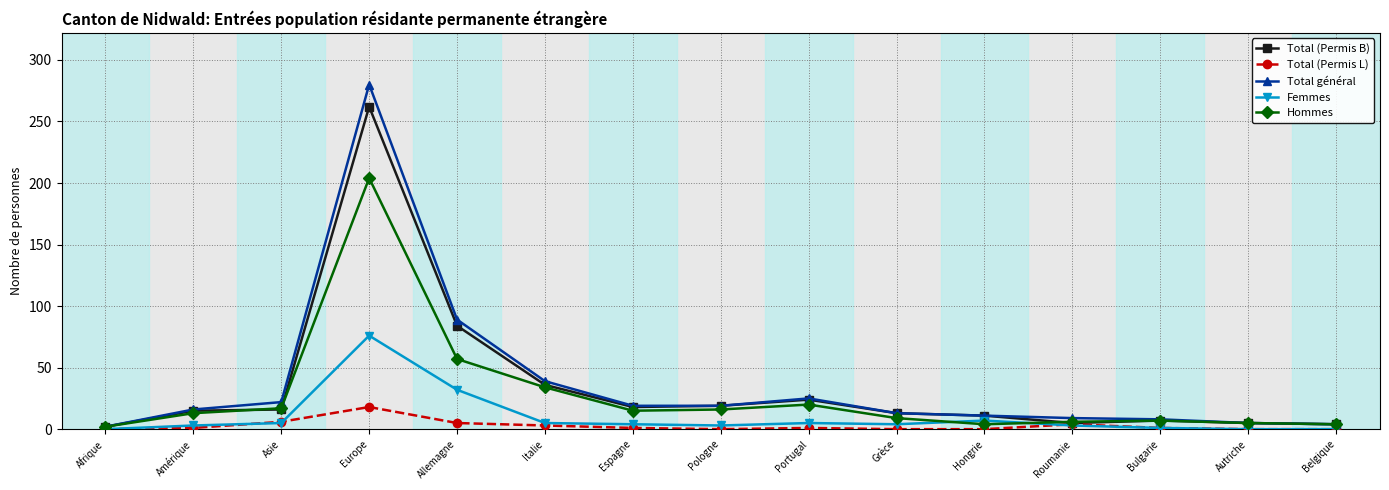

Which category has the highest value in the Femmes series?

Europe